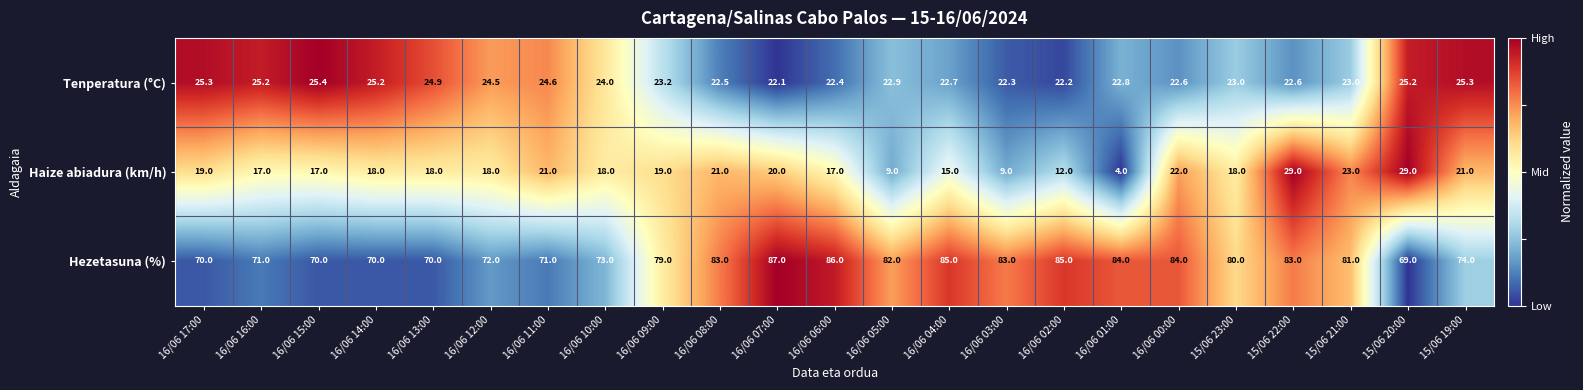

At which category is the sum across all series the highest?

15/06 22:00